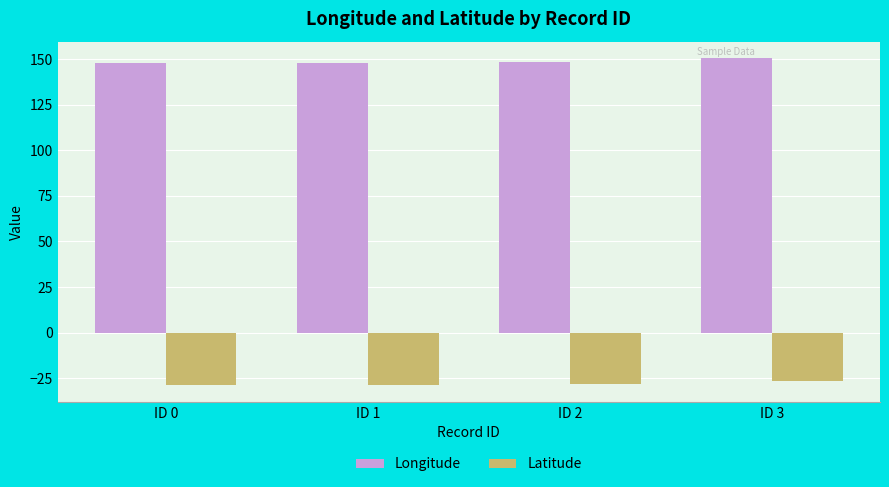

At how many categories does at least one series exceed 32?

4